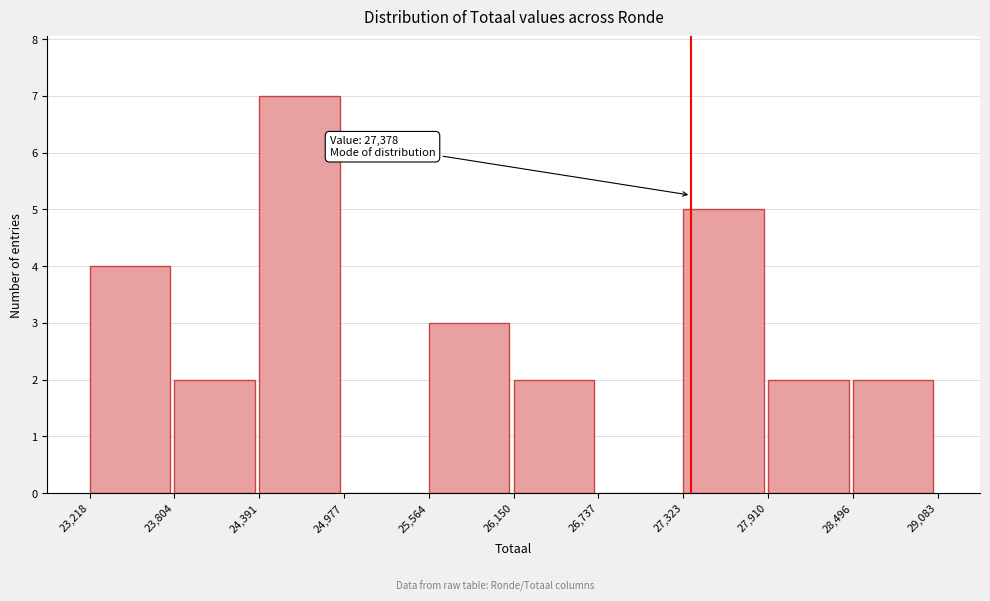

Which range on the x-axis has the tallest bar?

24,391 to 24,977